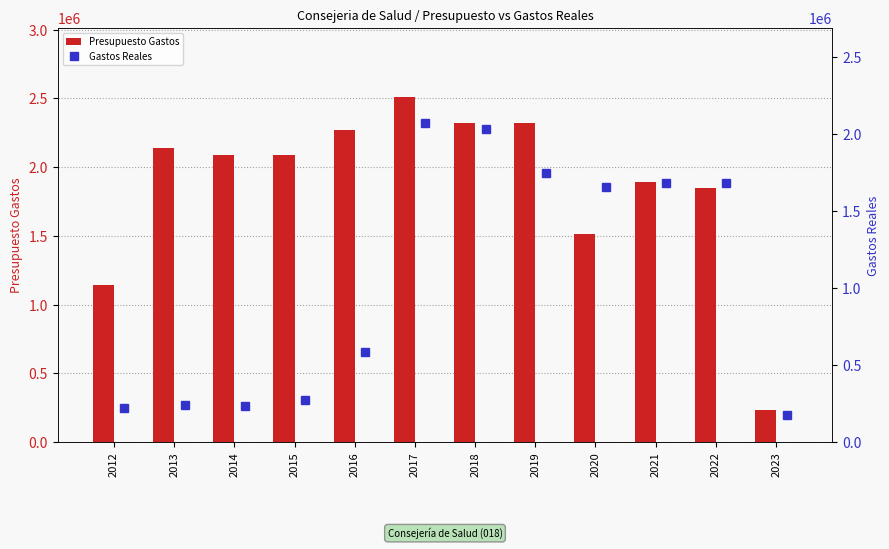

What is the maximum value for Presupuesto Gastos?

2511219